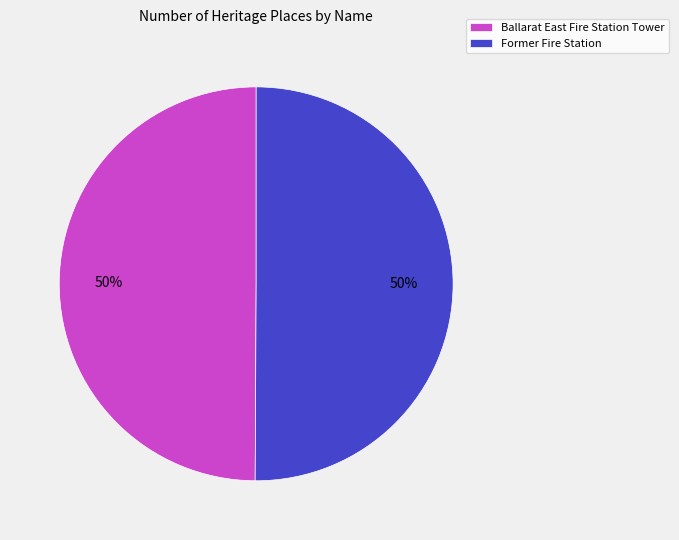

To the nearest percent, what is the average slice percentage?

50%